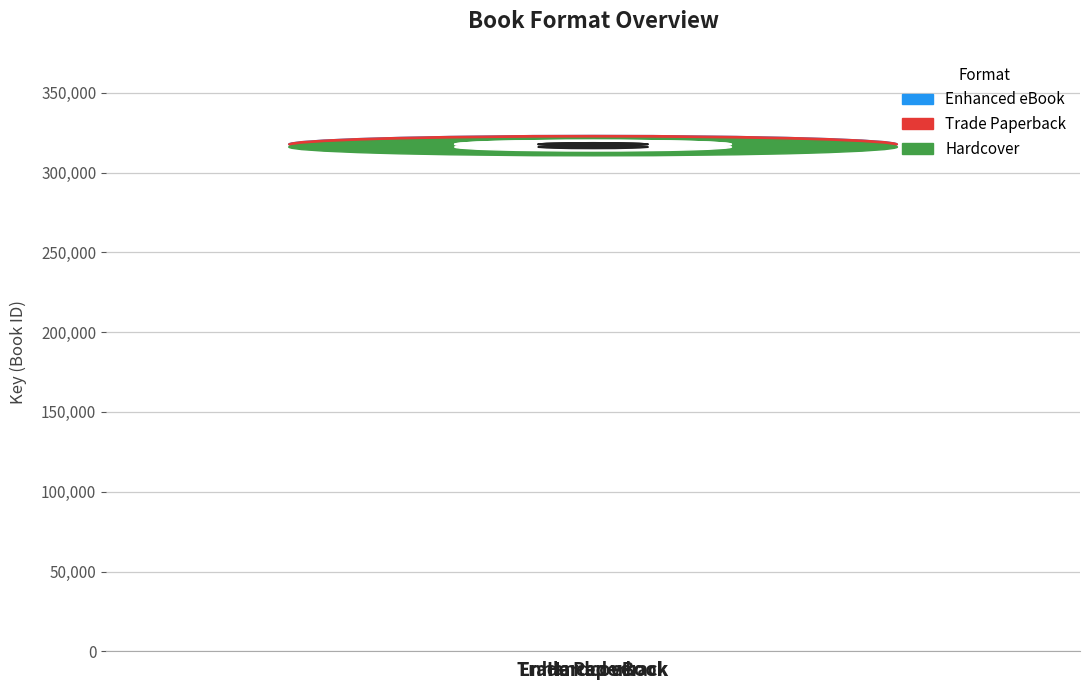

How many bars are there in total?

3